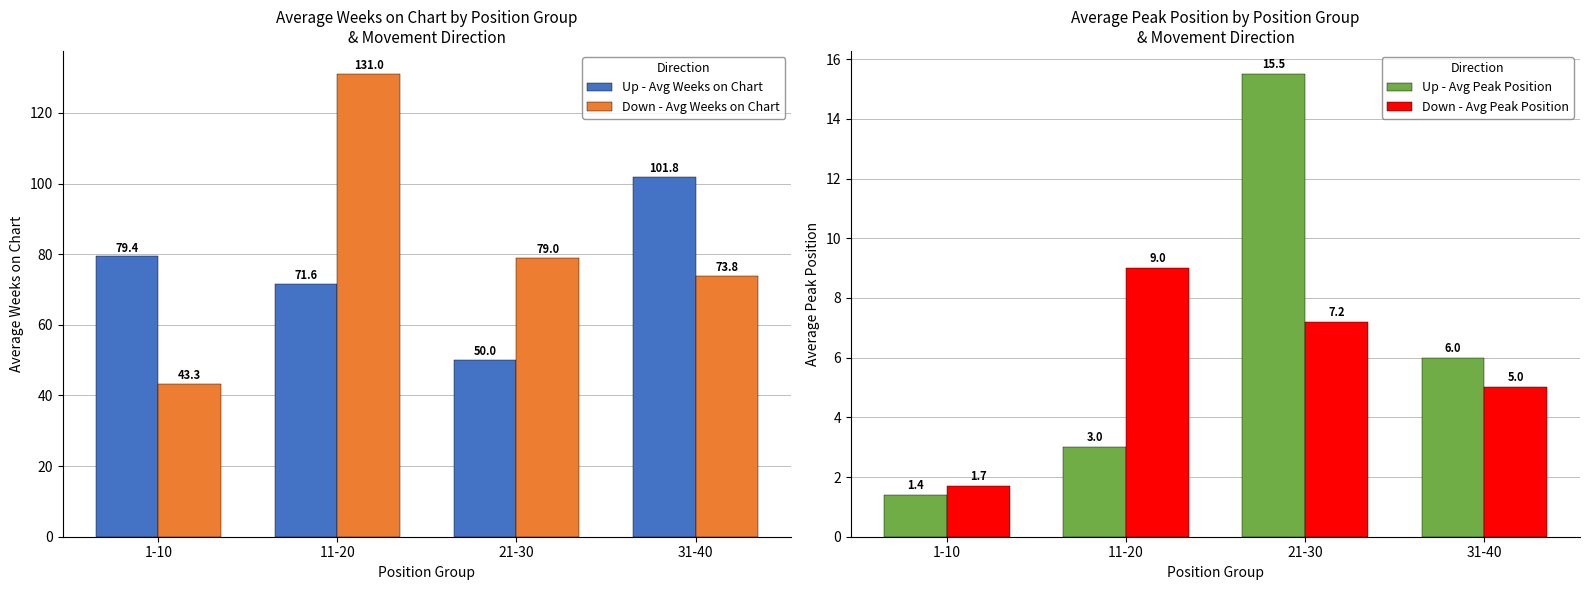

Between 21-30 and 31-40, which series saw the biggest shift?

Up - Avg Weeks on Chart